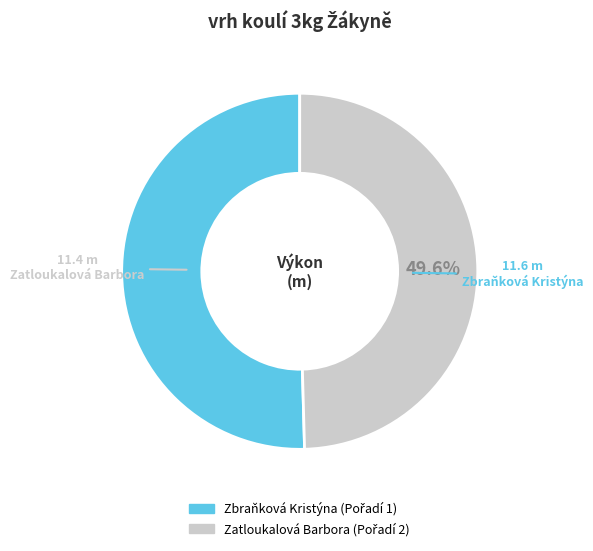

Rank the categories by value from lowest to highest.

Zatloukalová Barbora, Zbraňková Kristýna